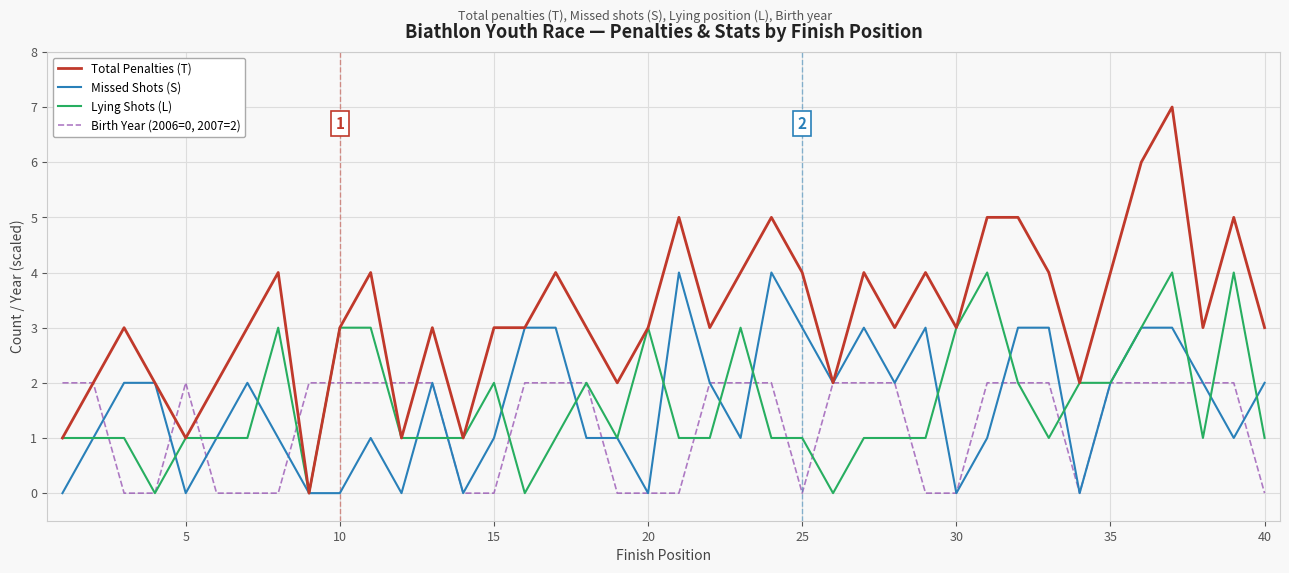

True or false: Lying Shots (L) and Missed Shots (S) cross at least once.

True